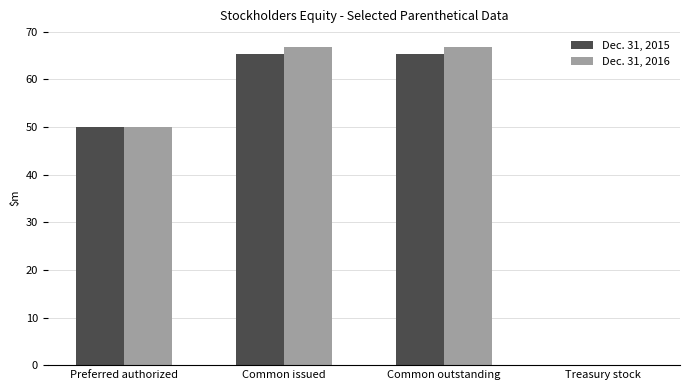

What is the sum of all Dec. 31, 2016 values?

183.6